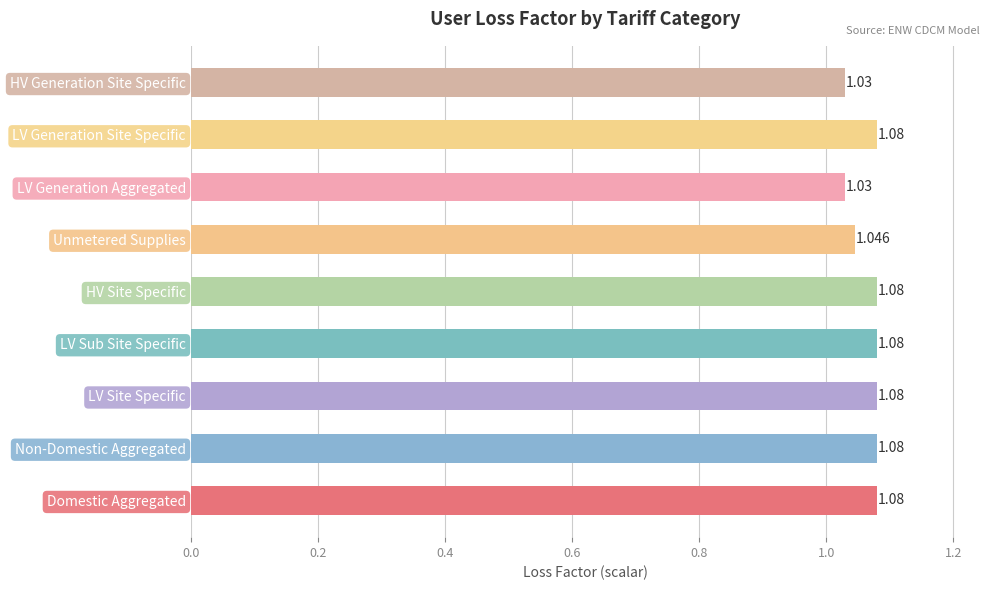

Between Unmetered Supplies and Non-Domestic Aggregated, which is larger?

Non-Domestic Aggregated